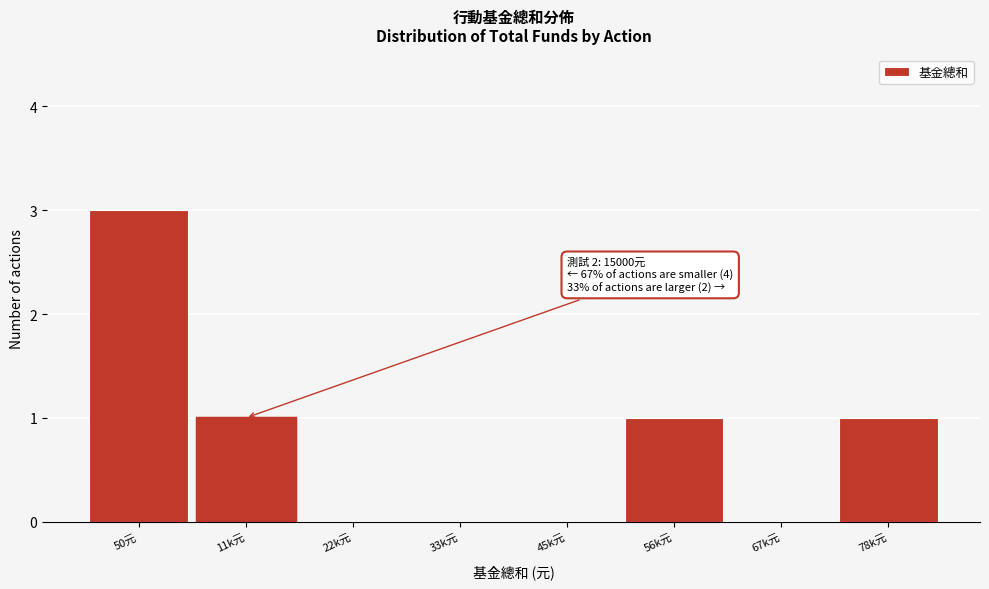

Reading left to right, list all the values displayed in this chart.

50元=3	11k元=1	22k元=0	33k元=0	45k元=0	56k元=1	67k元=0	78k元=1